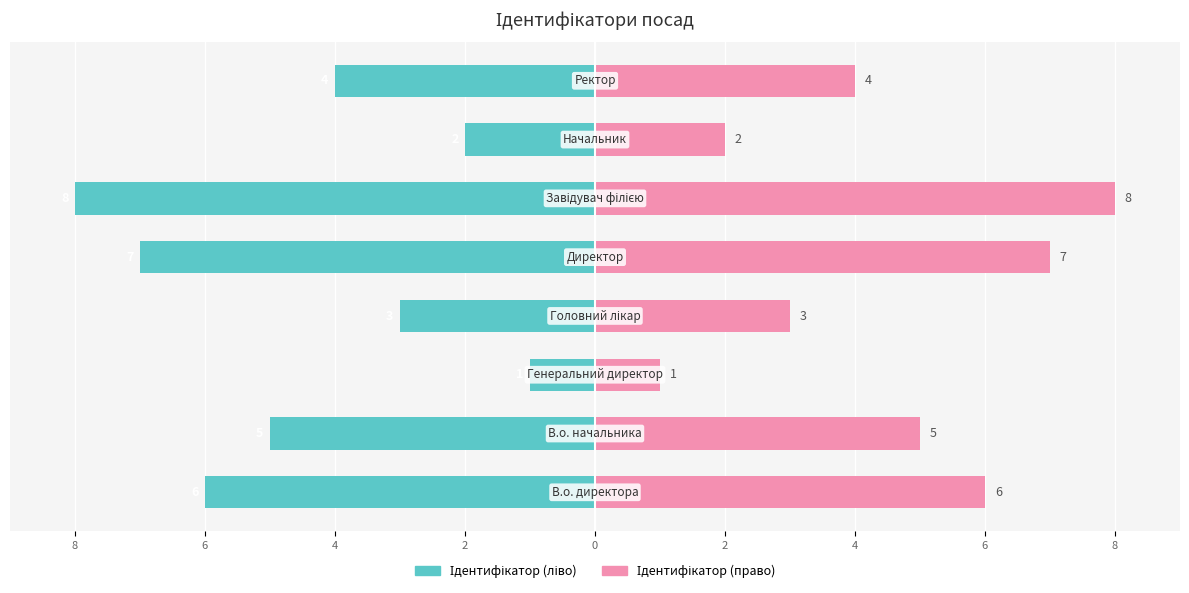

Which series has the widest spread of values?

Ідентифікатор (ліво)